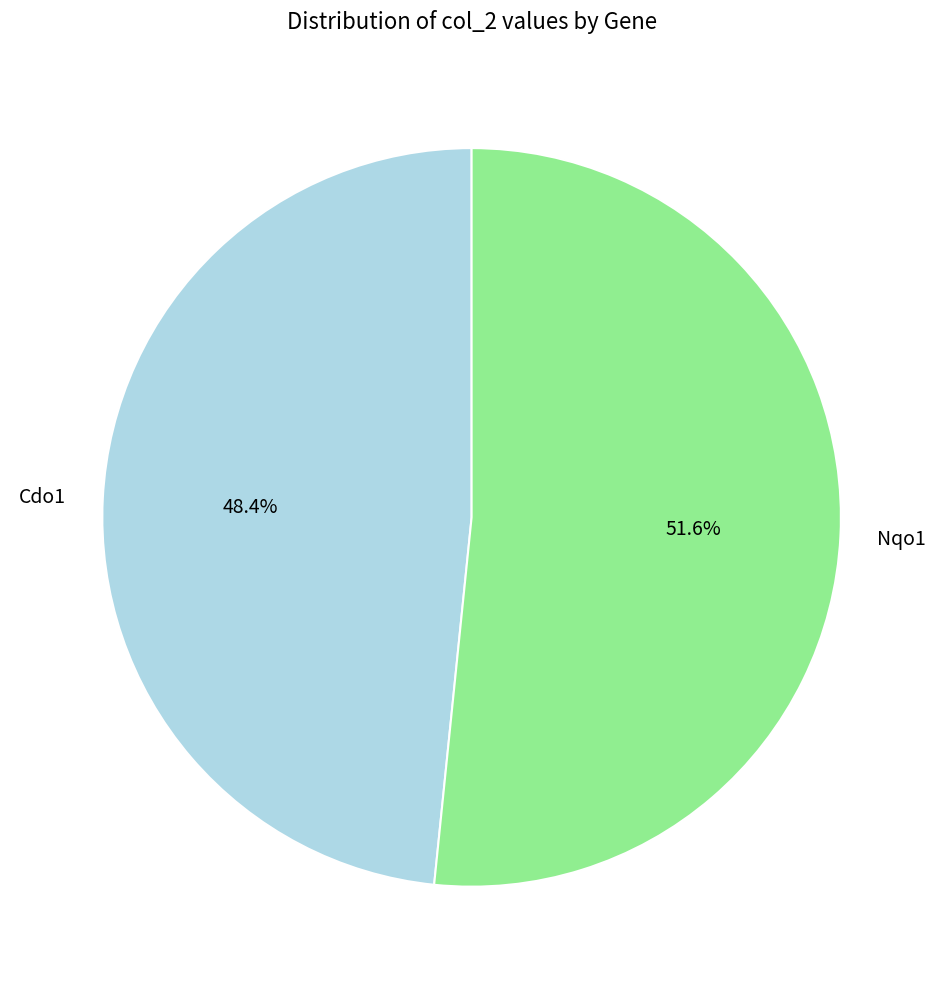

To the nearest percent, what is the average slice percentage?

50%